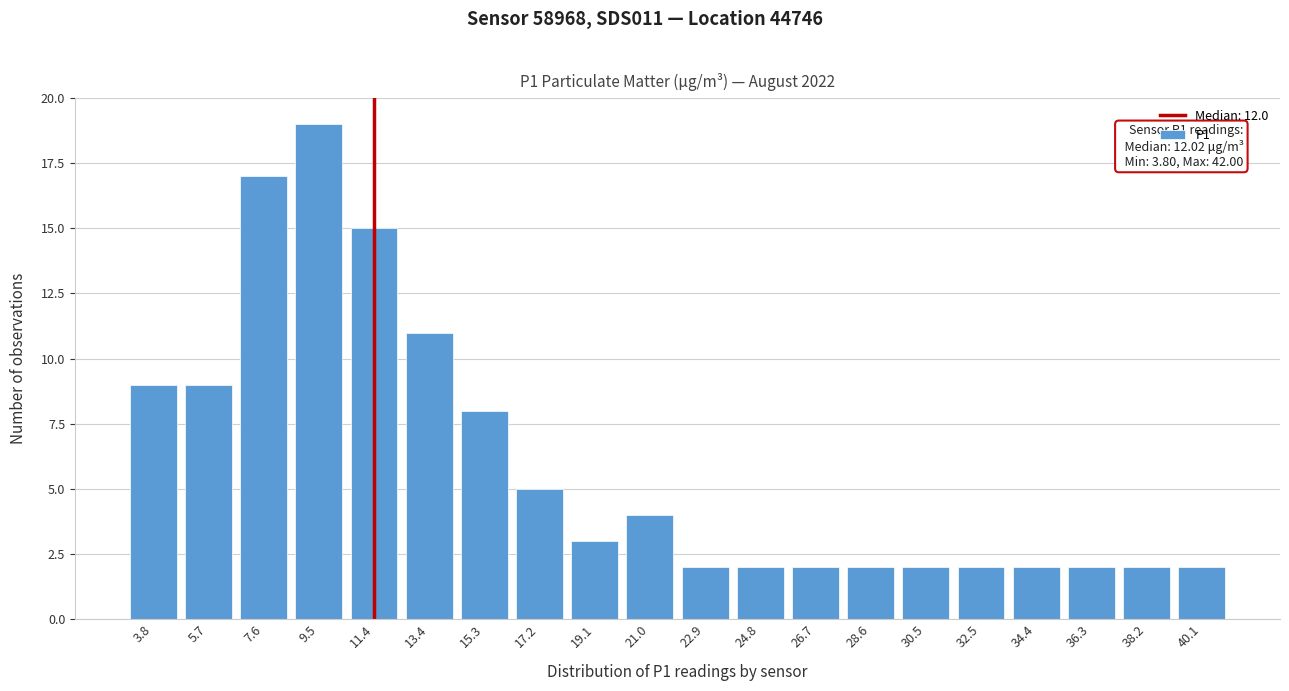

Reading left to right, extract all data points from this chart.

9	9	17	19	15	11	8	5	3	4	2	2	2	2	2	2	2	2	2	2